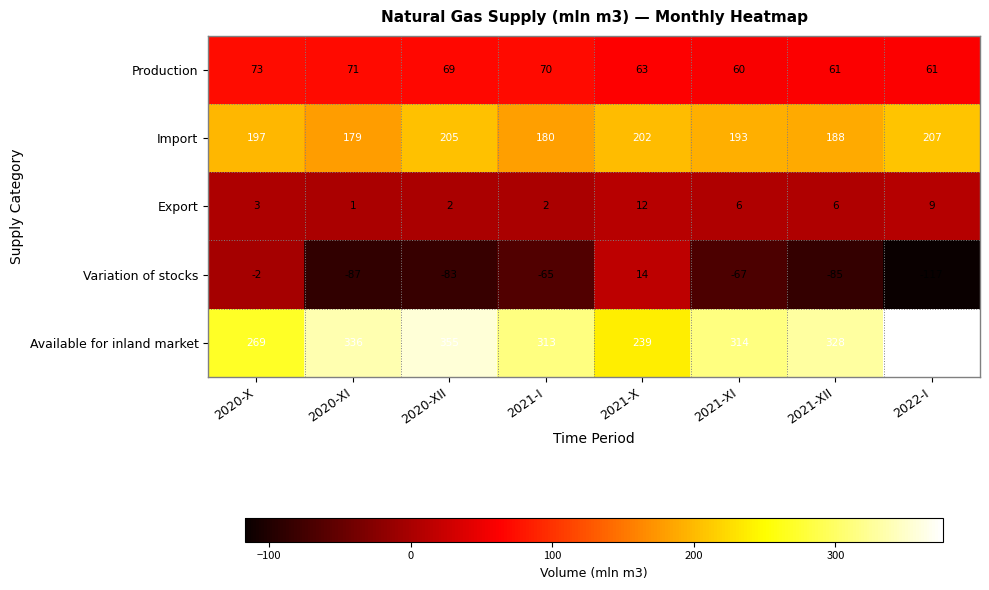

Between 2021-I and 2021-XI, which series saw the biggest shift?

Import